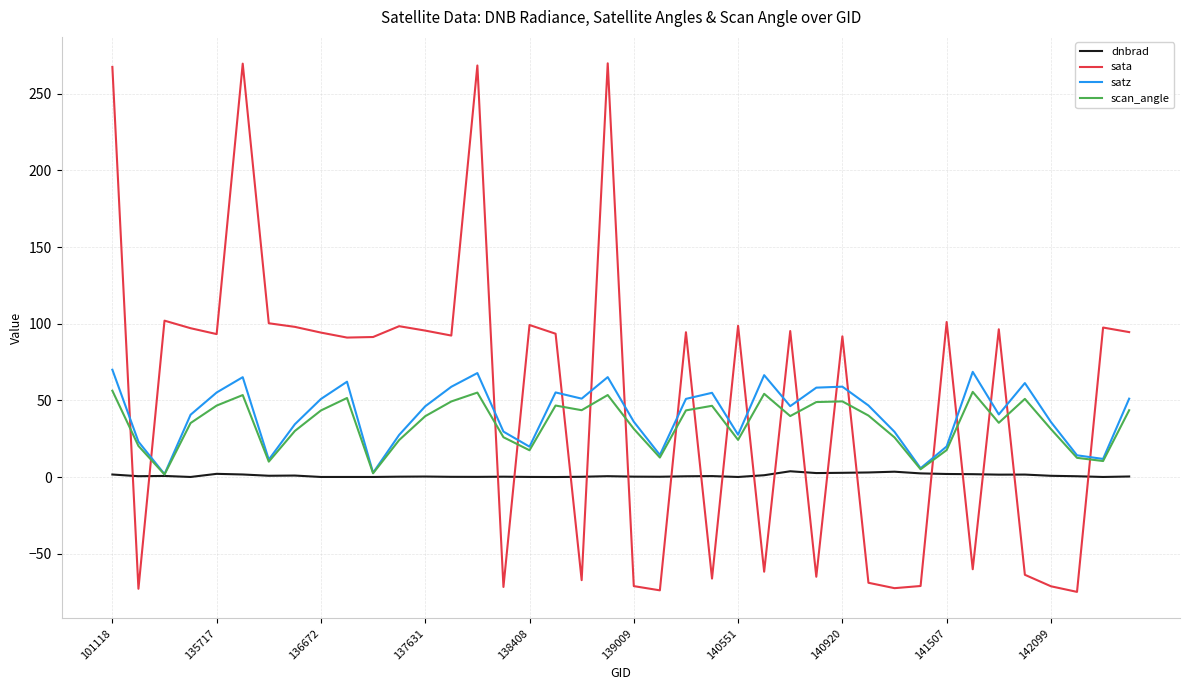

What is the maximum value shown in the chart?

269.9